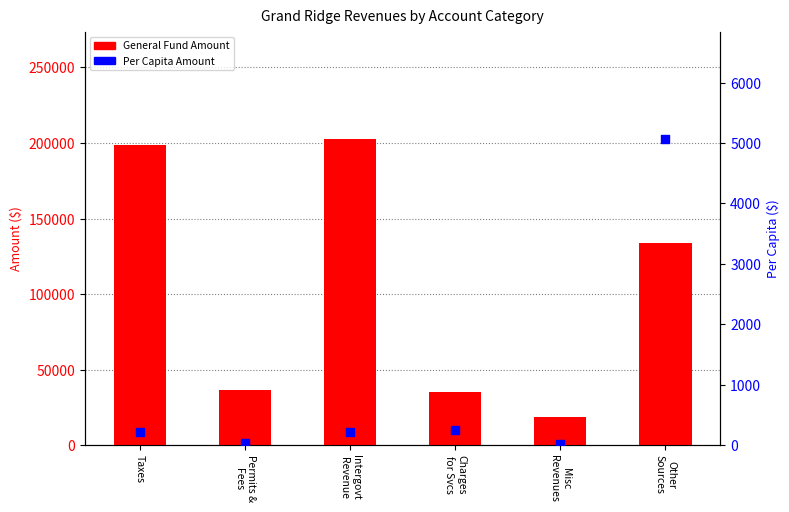

Which series has the largest total across all categories?

General Fund Amount